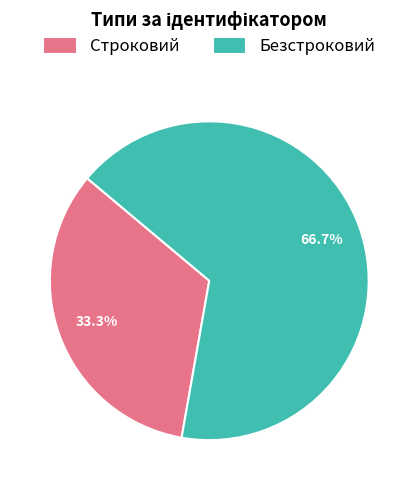

True or false: Строковий accounts for 33% of the total.

True